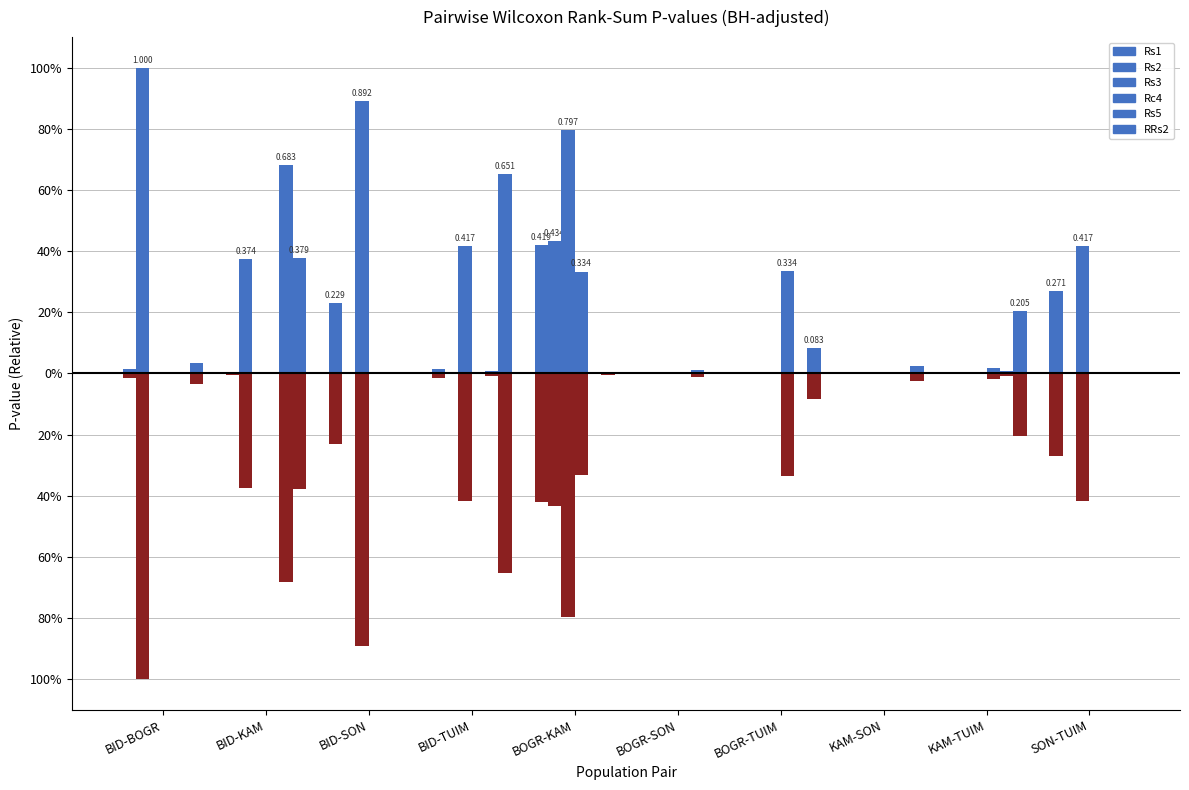

At how many categories does at least one series exceed 0?

10